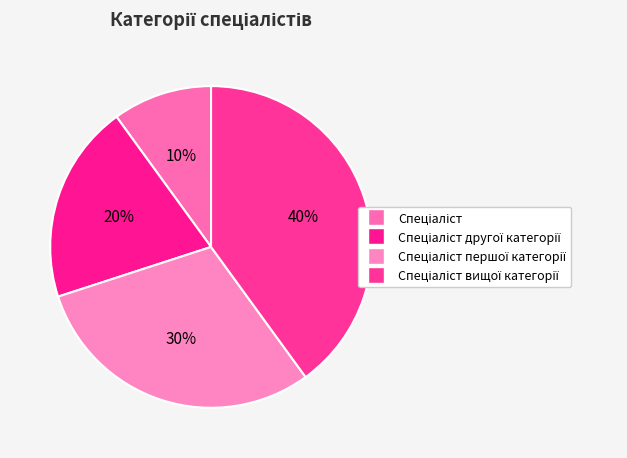

Is there any slice that represents more than half of the pie?

No